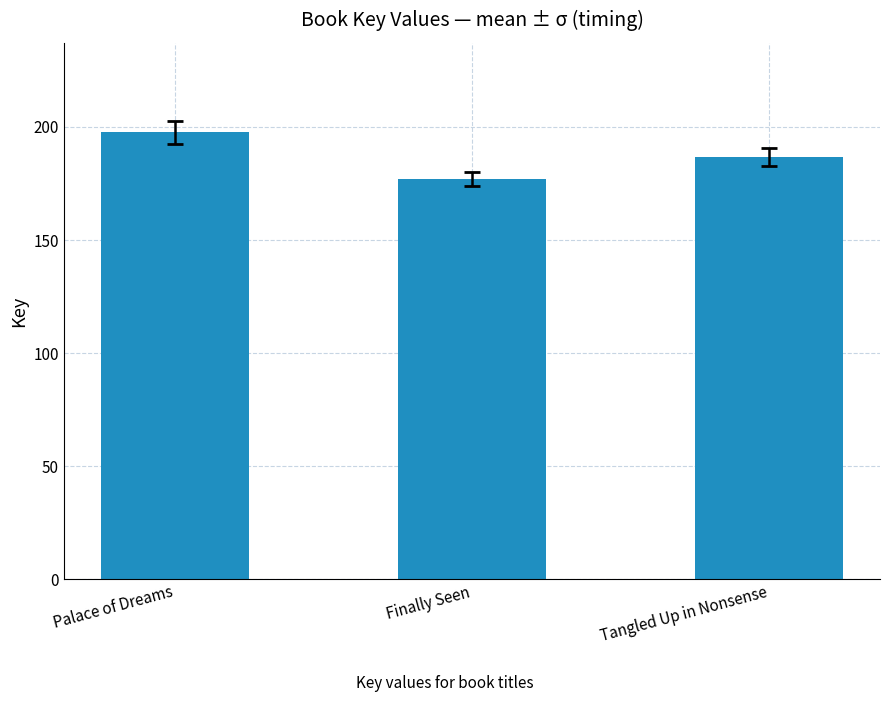

At which category does the chart reach its minimum across all series?

Finally Seen